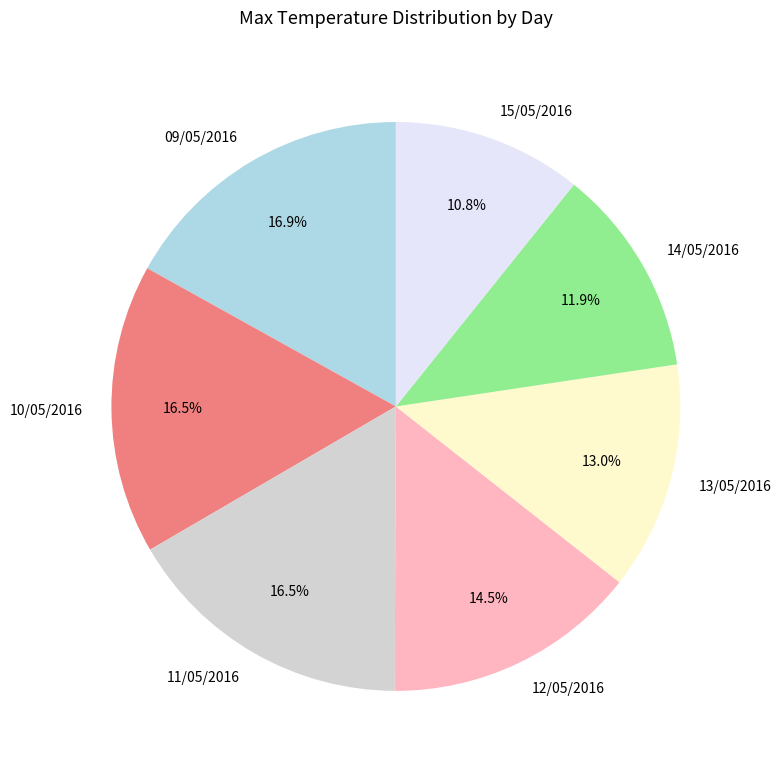

How many segments does this pie chart have?

7